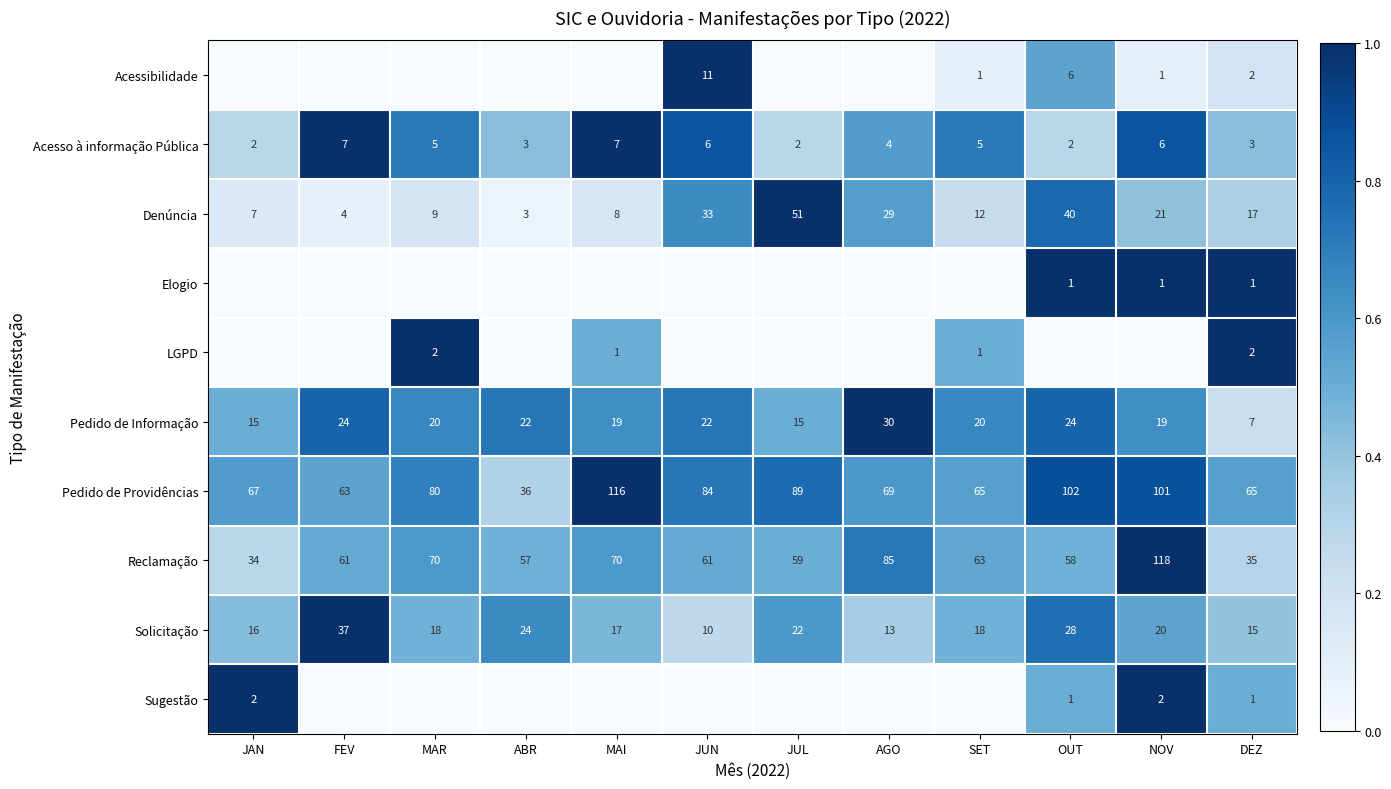

Is it true that Pedido de Informação equals 0.1 at DEZ?

False